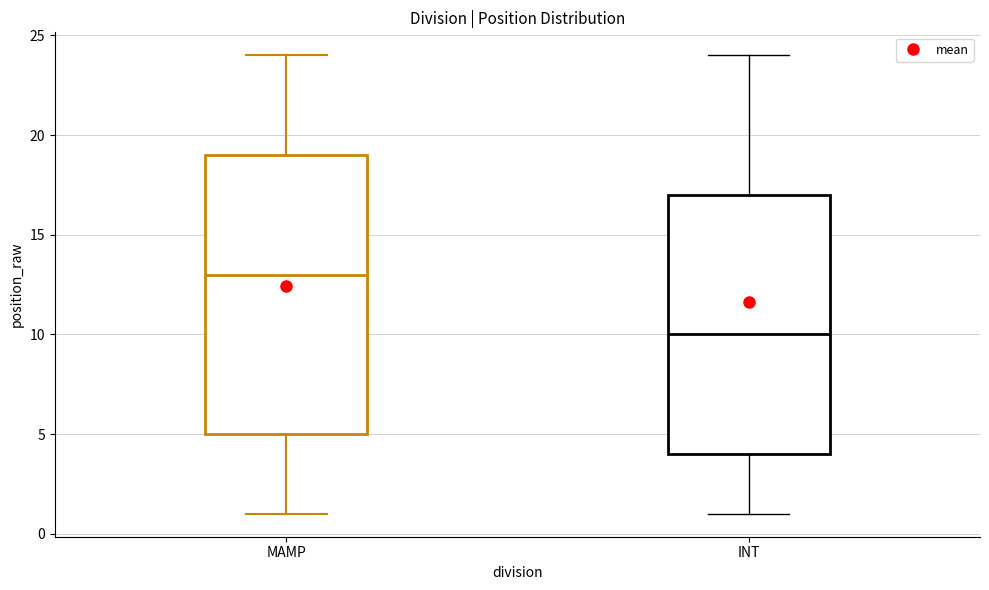

Reading left to right, transcribe this box plot: for each box, give where its median line is, the range the box spans, and where its two whiskers end, as read against the y-axis. The values are not printed on the chart, so give them approximately, as read against the axis.

MAMP: median 13, box 5 to 19, whiskers 1 to 24
INT: median 10, box 4 to 17, whiskers 1 to 24